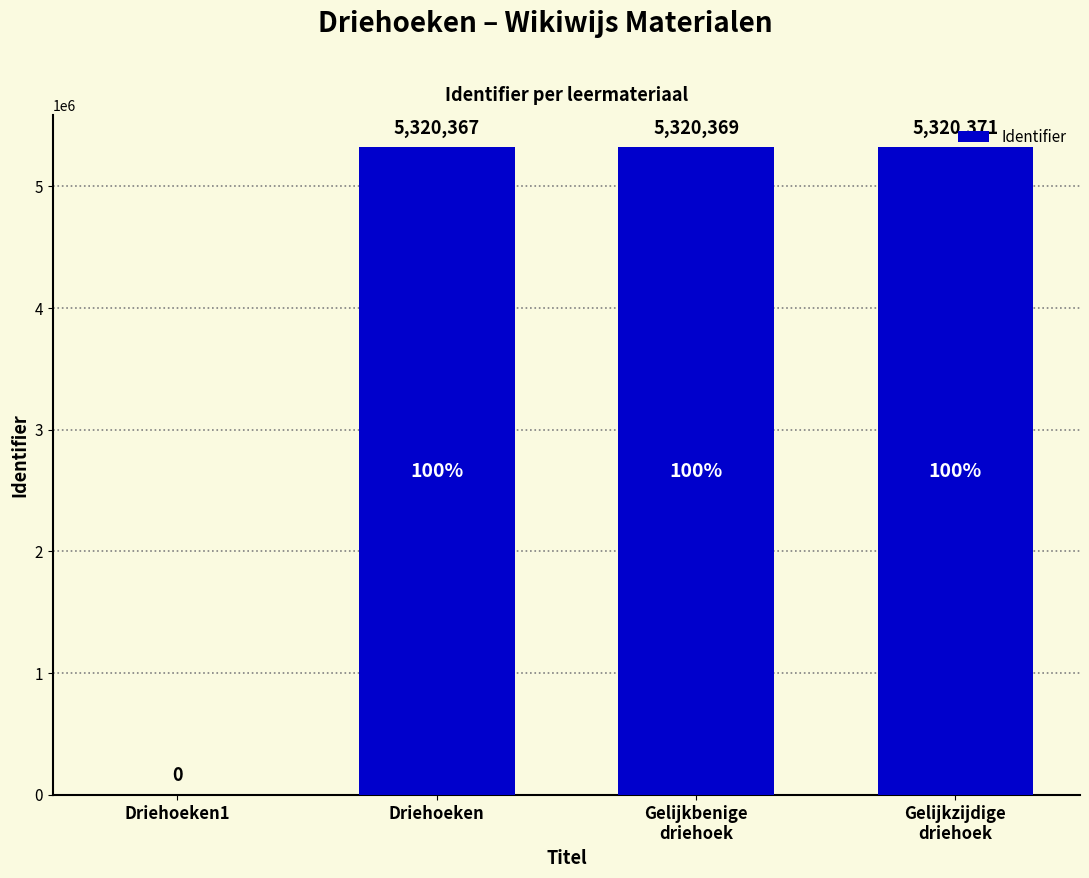

Reading left to right, list all the values displayed in this chart.

Driehoeken1=0	Driehoeken=5320367	Gelijkbenige
driehoek=5320369	Gelijkzijdige
driehoek=5320371